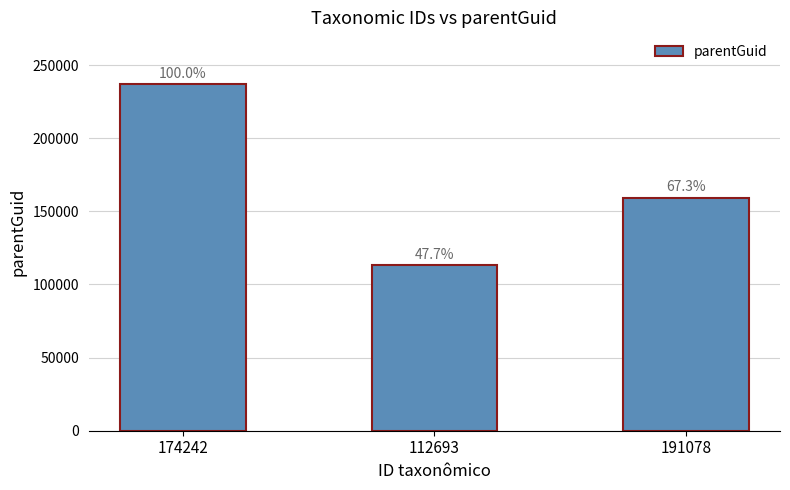

At which category does the chart reach its minimum across all series?

112693